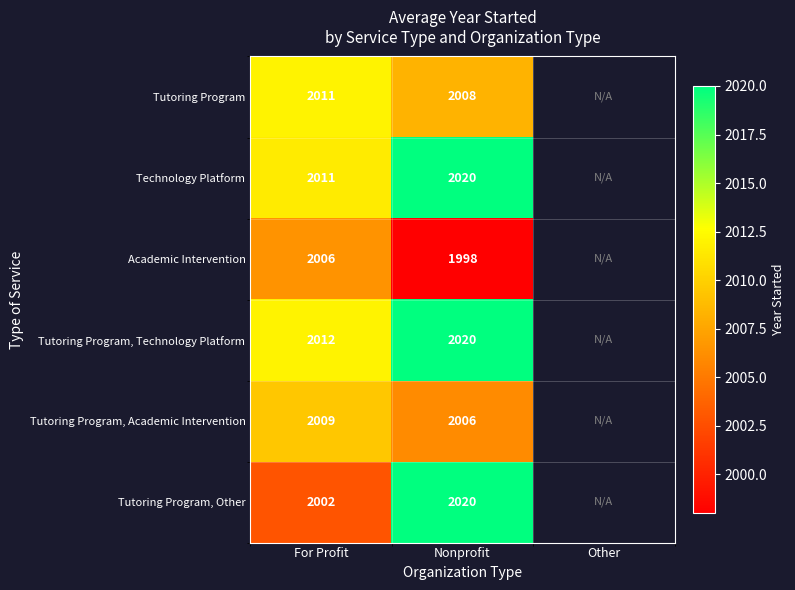

What is the difference between the highest and lowest values at Nonprofit?

22.0